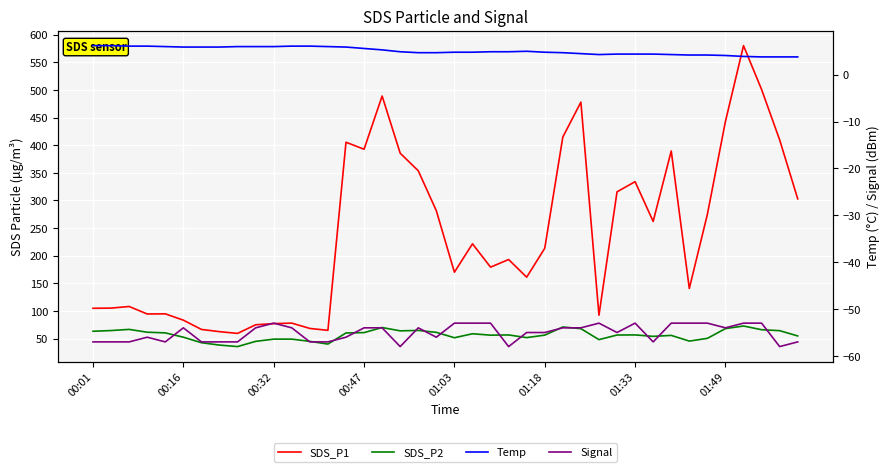

Between 10 and 36, which is larger?

36